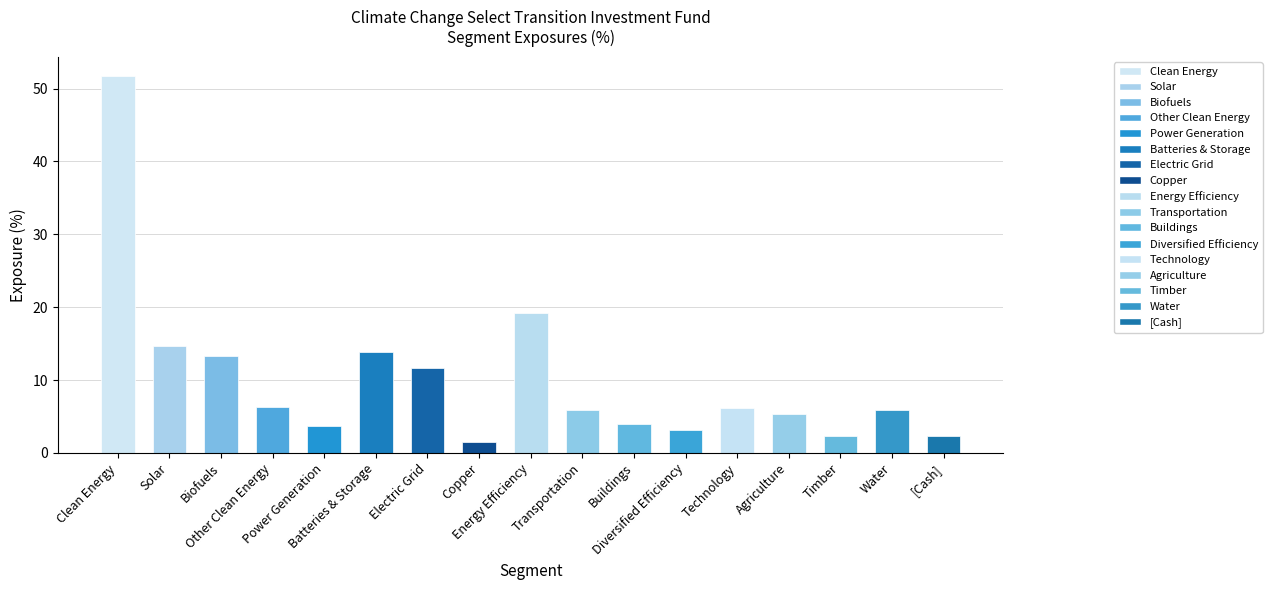

What is the value of the 17th bar from the left?

2.3